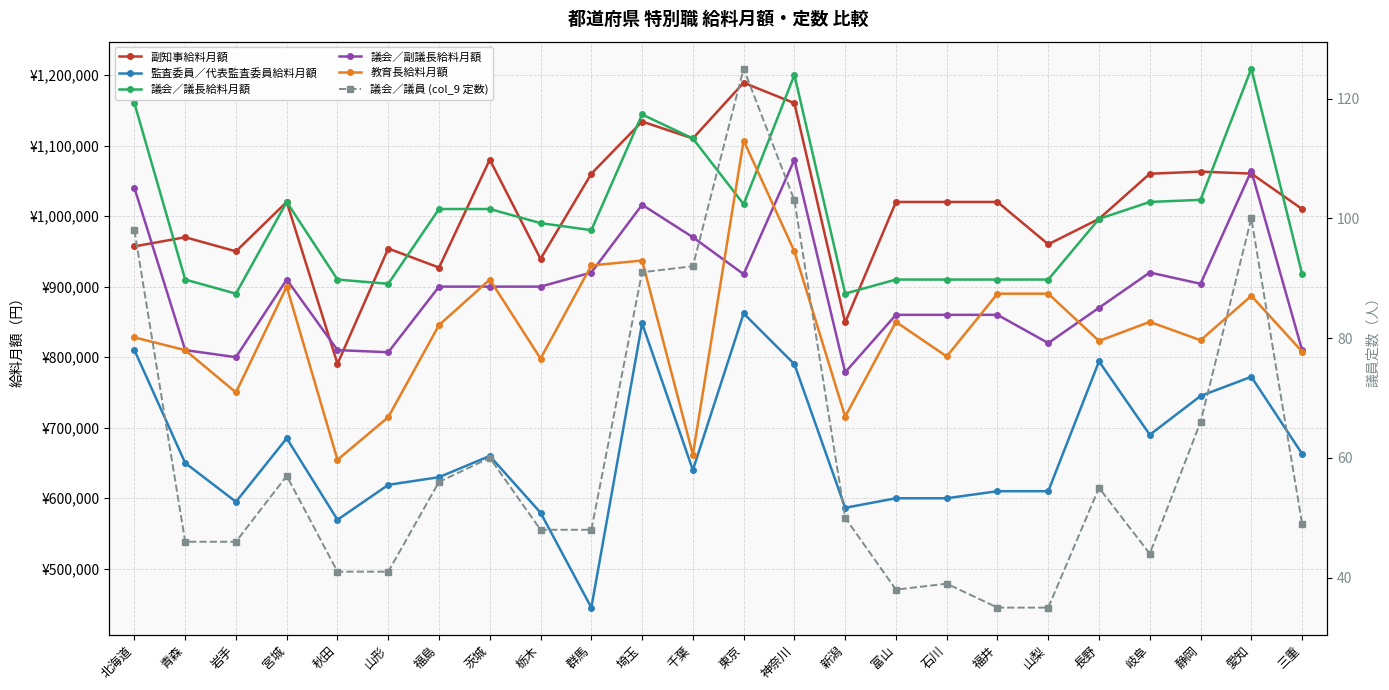

What is the label of the 13th point from the right?

千葉